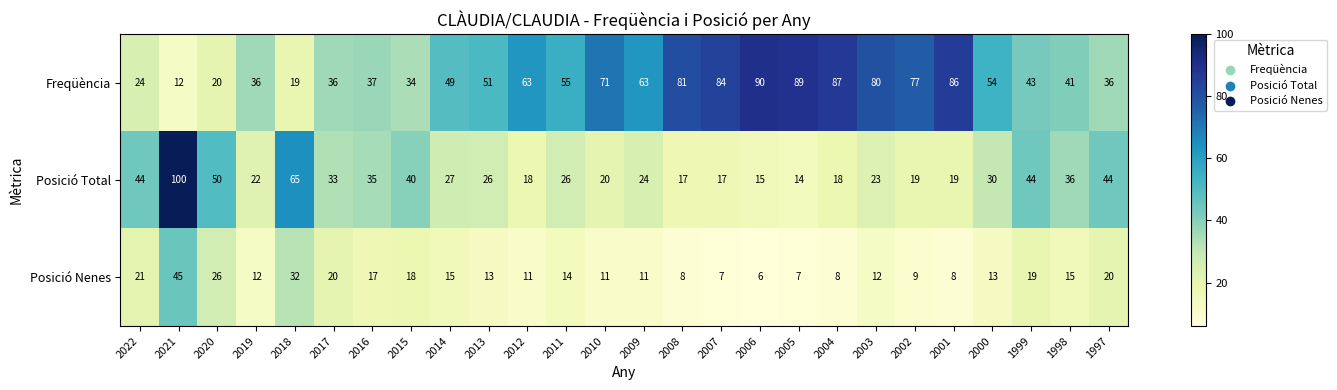

Is it true that Posició Nenes equals 25 at 2015?

False